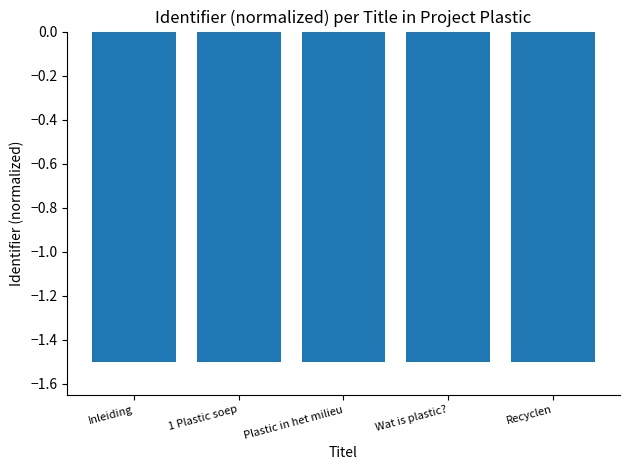

What is the value of the 5th bar from the left?

-1.5